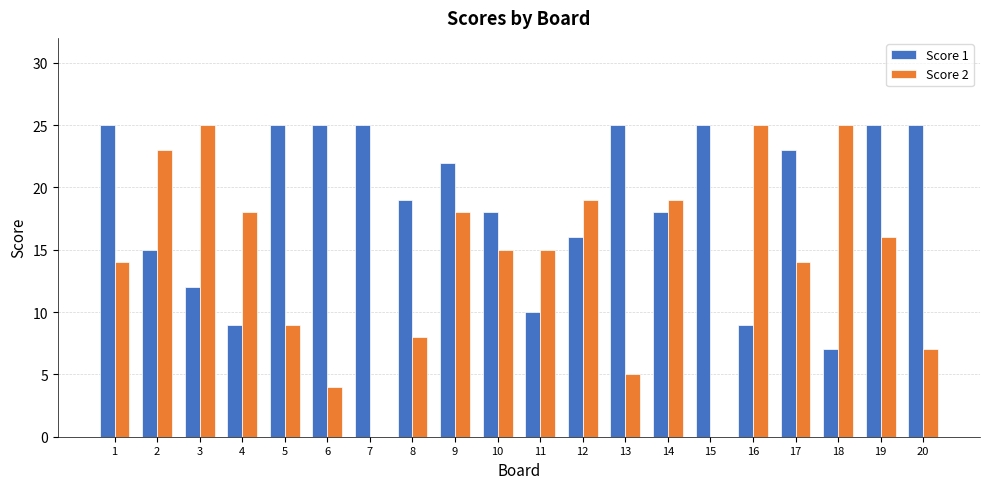

Is the value of Score 1 at 3 greater than the value of Score 2 at 3?

No